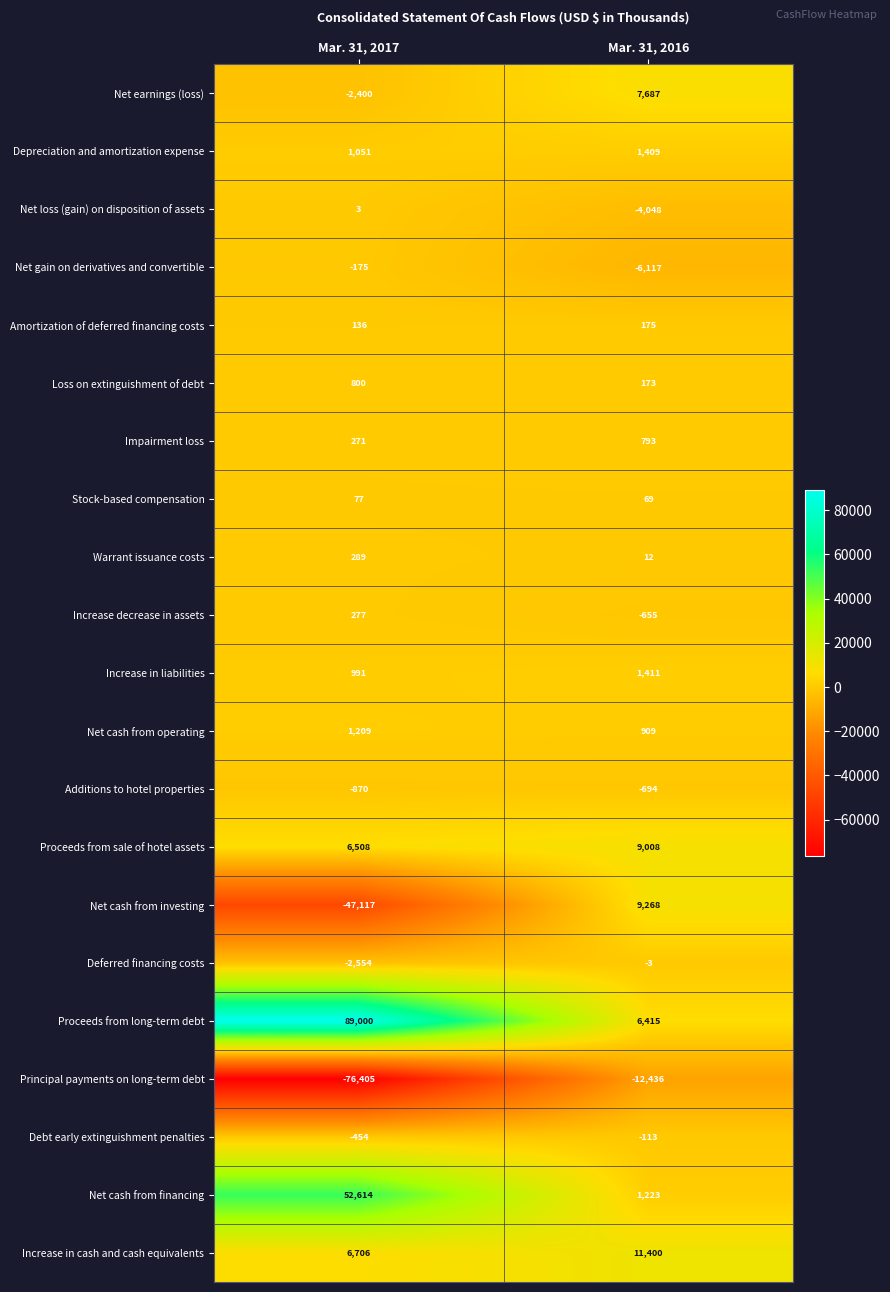

The Increase in cash and cash equivalents series shows 10902 at Mar. 31, 2017. True or false?

False